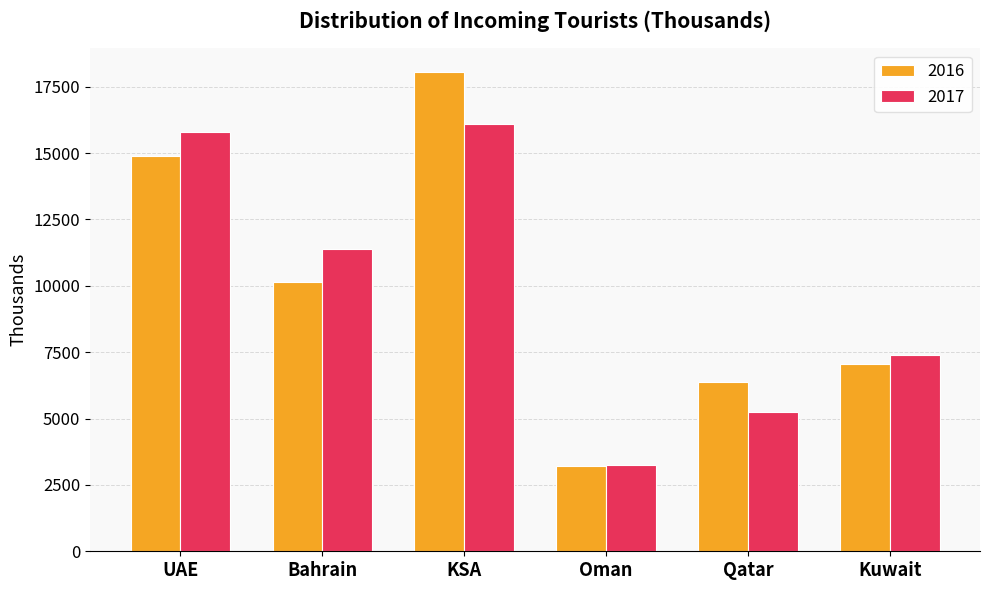

Reading left to right, list all the values displayed in this chart.

2016: UAE=14870	Bahrain=10158	KSA=18044	Oman=3207	Qatar=6381	Kuwait=7054
2017: UAE=15790	Bahrain=11370	KSA=16109	Oman=3258	Qatar=5240	Kuwait=7407